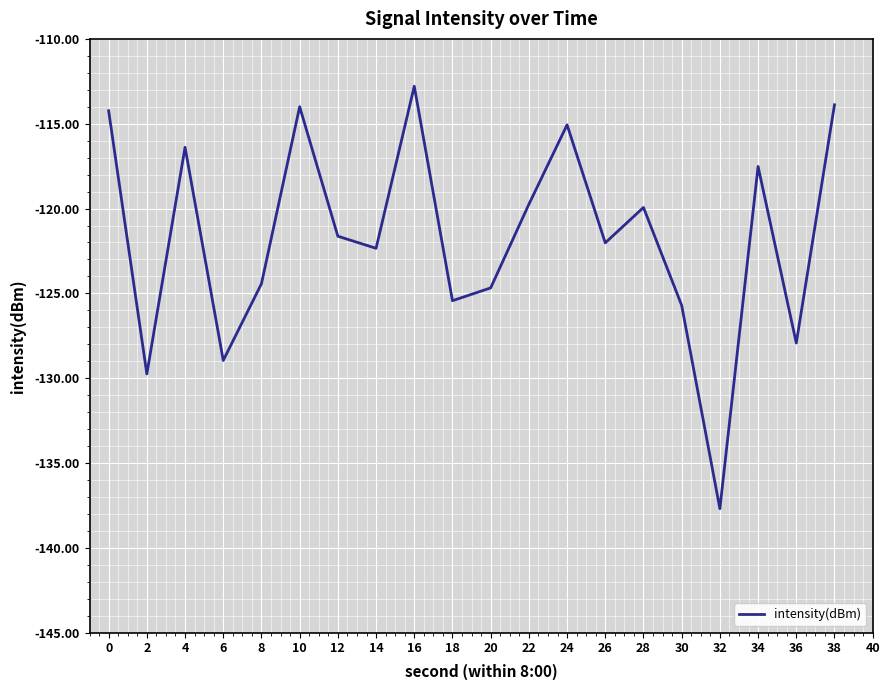

Does the chart have visible grid lines?

Yes